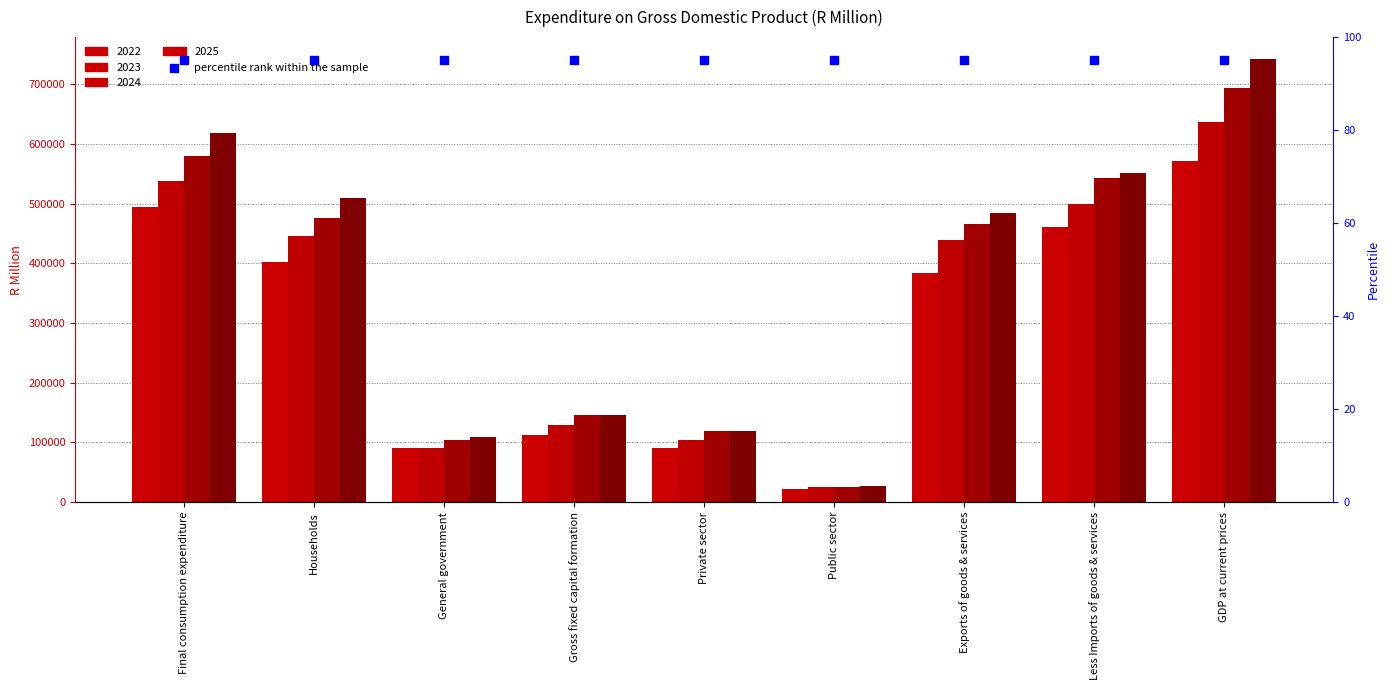

Which series reaches the maximum Y coordinate?

2025